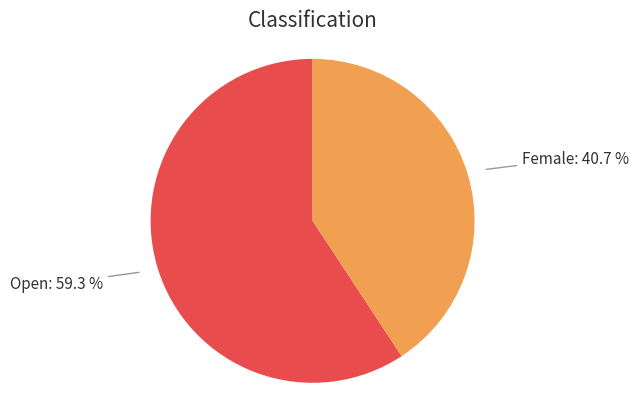

Is there a majority slice in this chart?

Yes